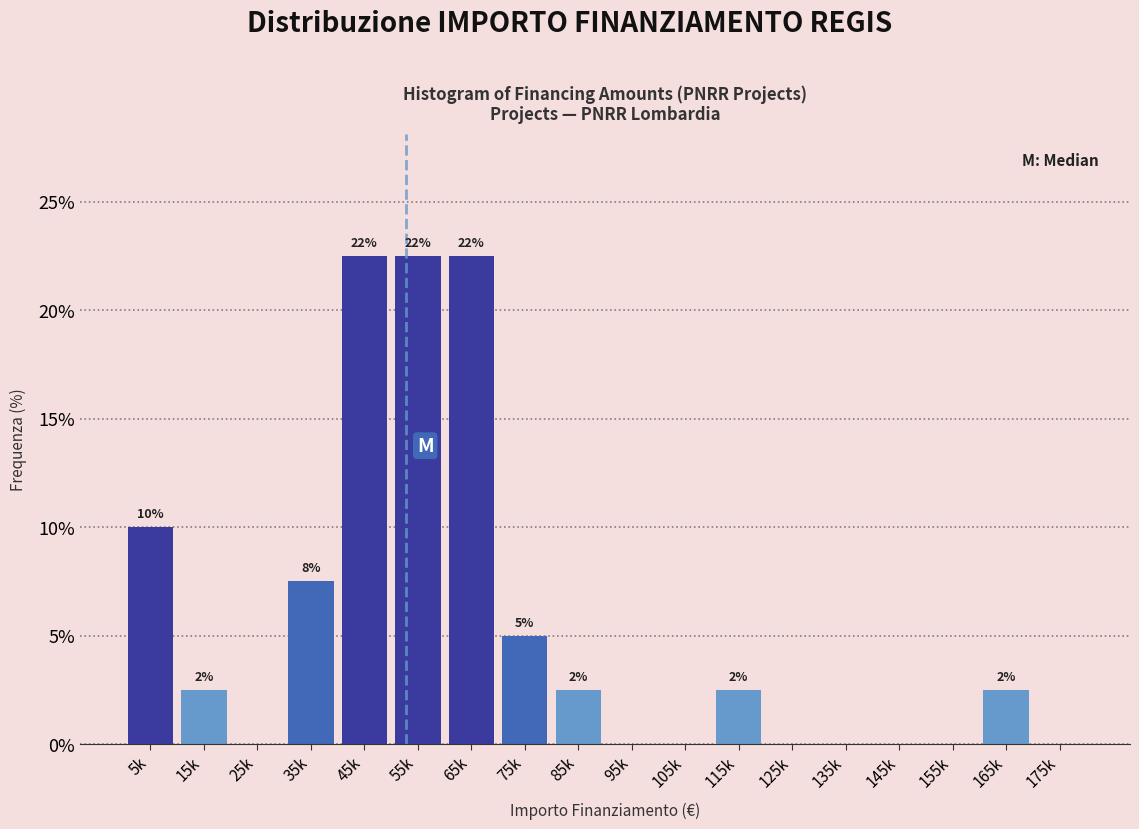

Are the bars horizontal?

No